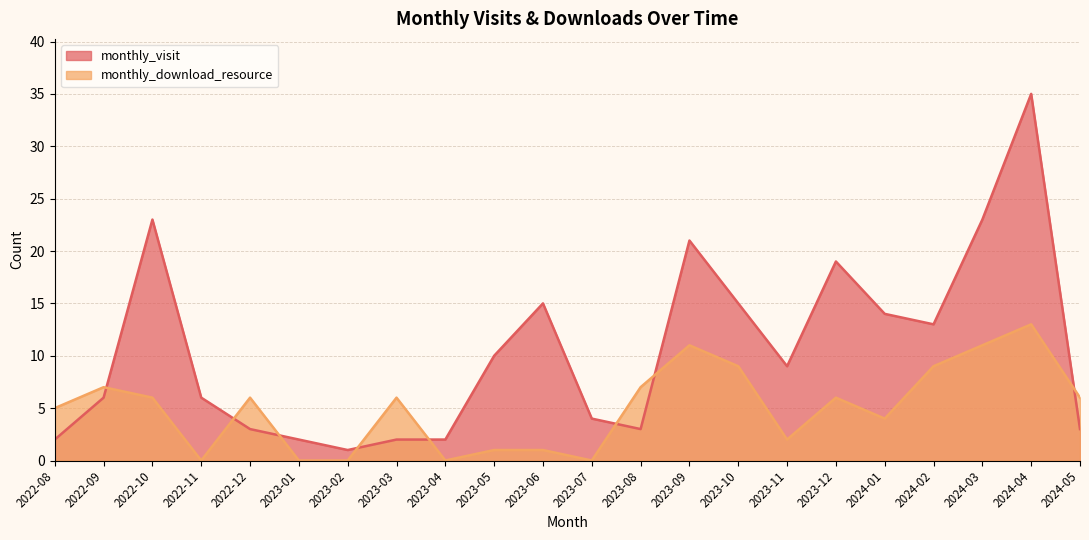

At which category does monthly_visit reach its first local valley?

2023-02